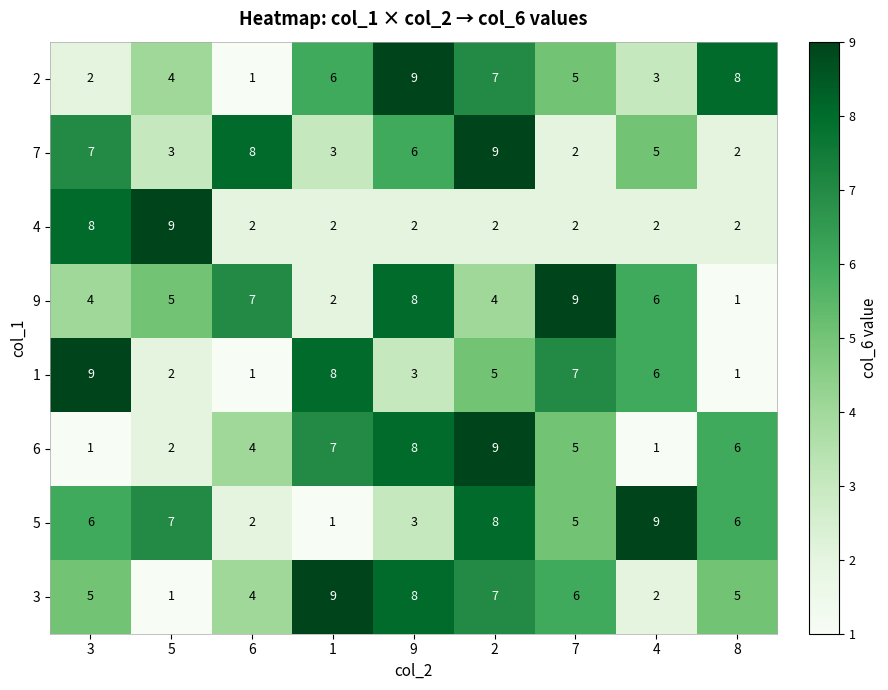

What is the maximum value shown in the chart?

9